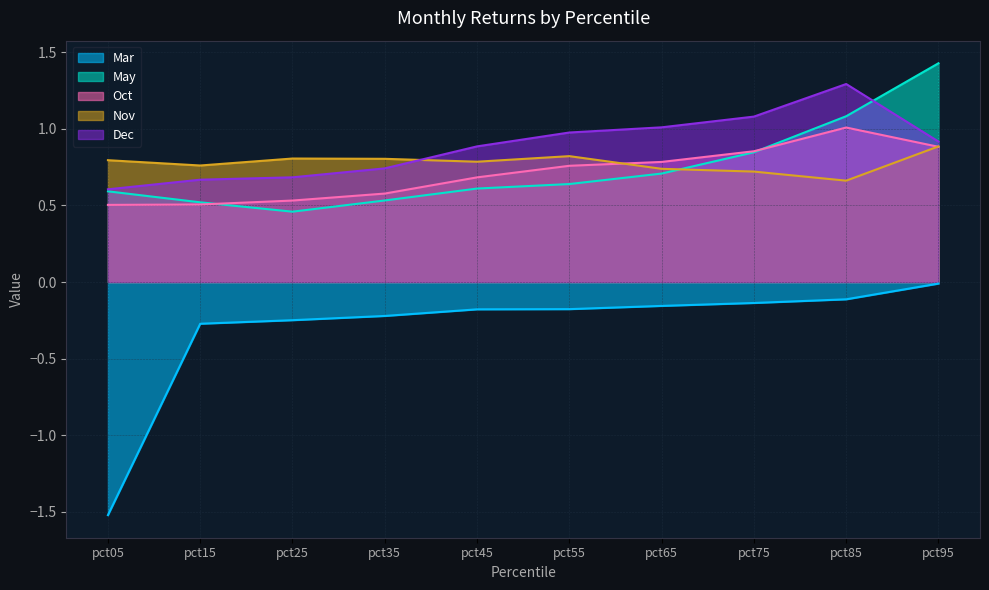

How many Nov values are between 0 and 1?

10